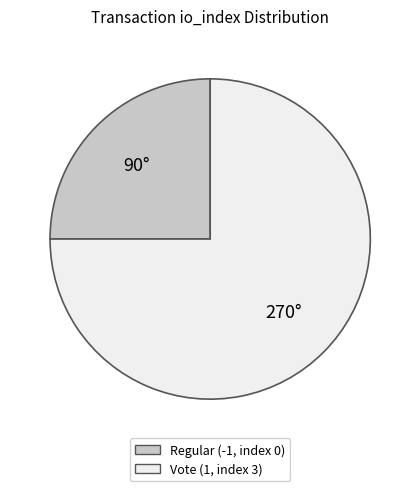

Combined, do Vote (1, index 3) and Regular (-1, index 0) account for over 50%?

Yes